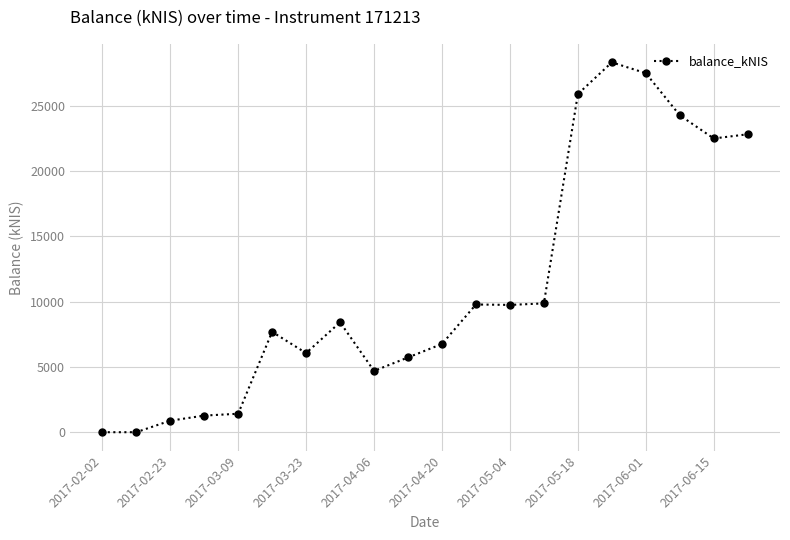

What is the difference between the maximum and minimum values?

28324.4